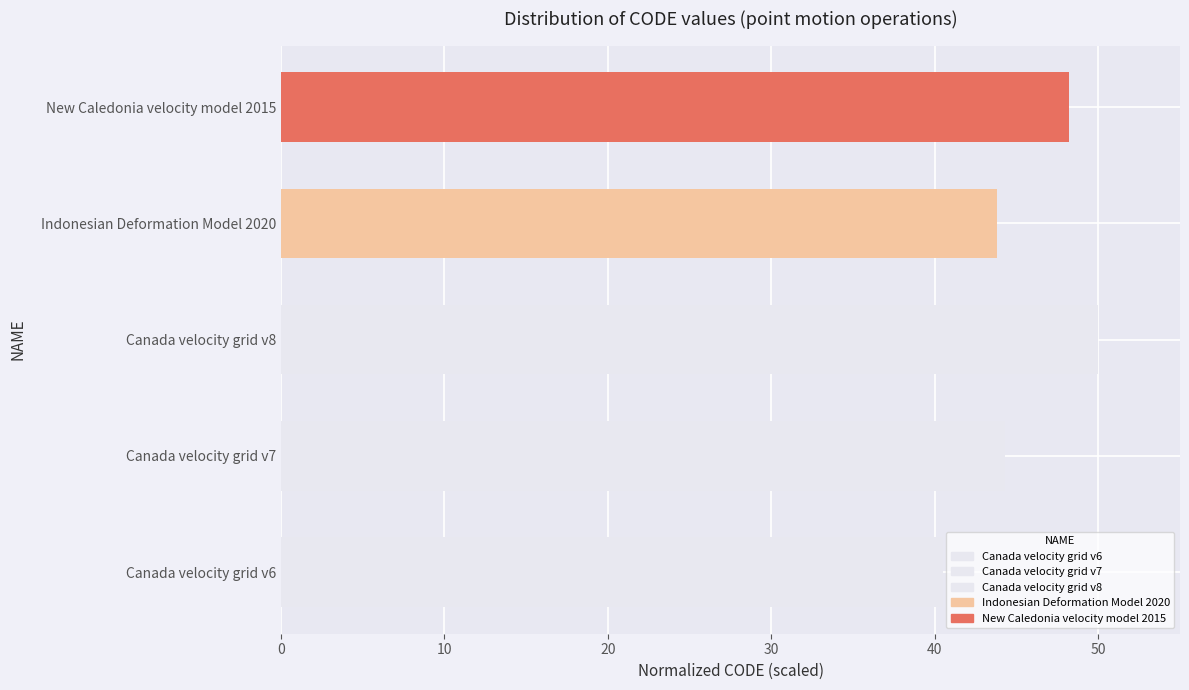

What is the average value?

45.4